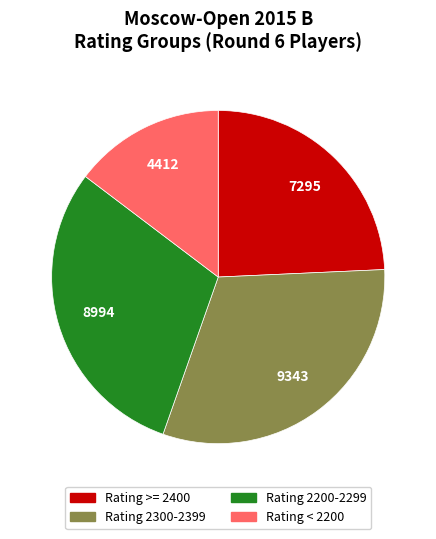

Is there any slice that represents more than half of the pie?

No